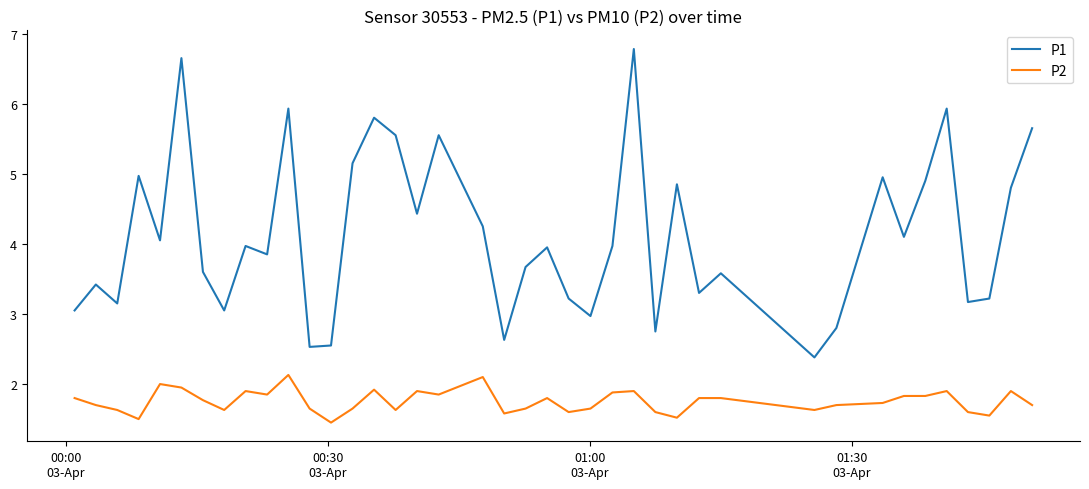

True or false: P2 and P1 intersect in this chart.

False